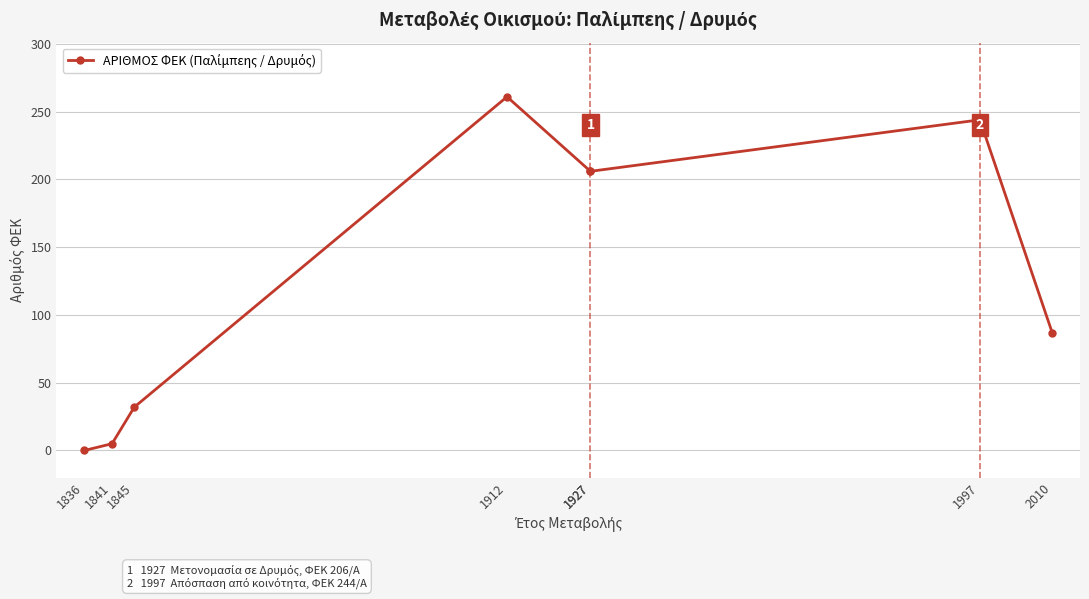

At which label does the data first exceed 206?

1912